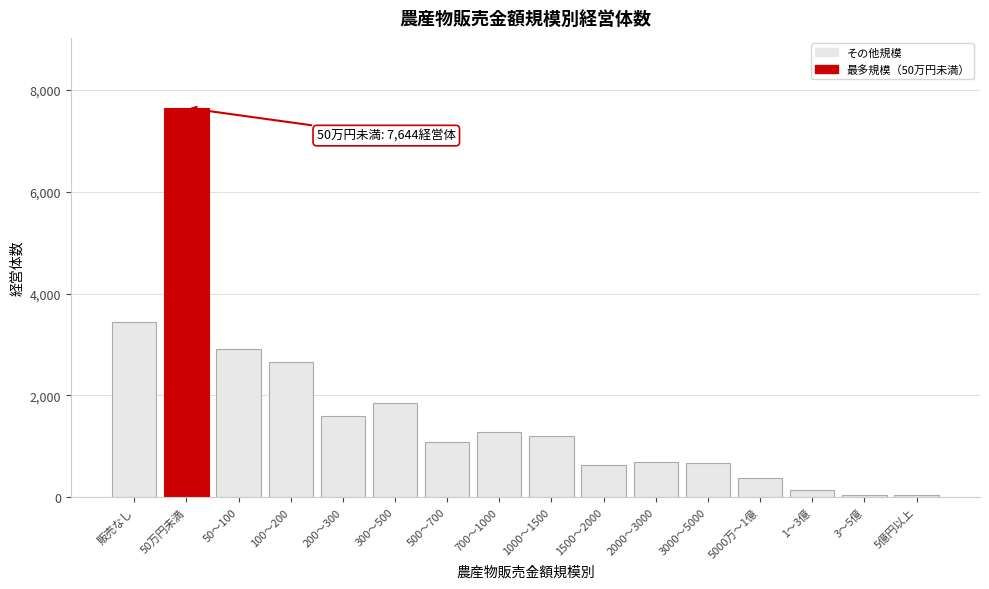

What is the label of the 1st bar from the right?

5億円以上